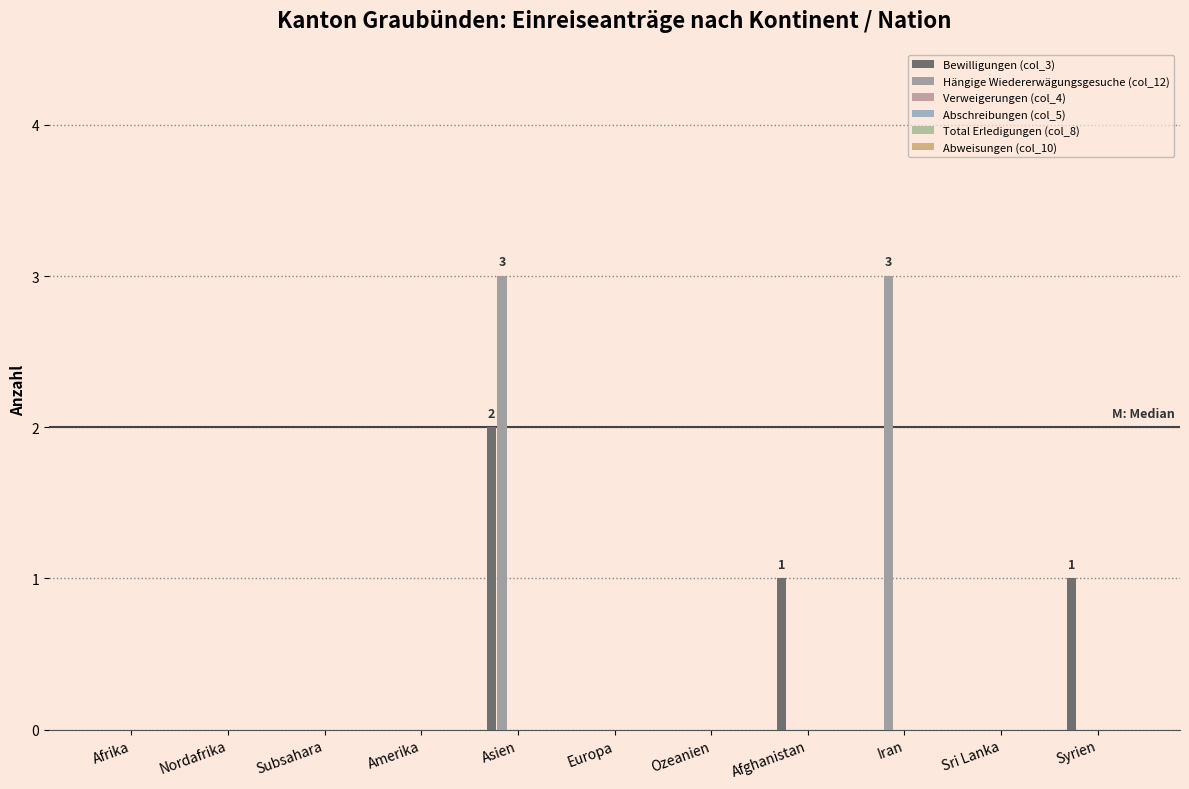

Between Asien and Syrien, which series saw the biggest shift?

Hängige Wiedererwägungsgesuche (col_12)